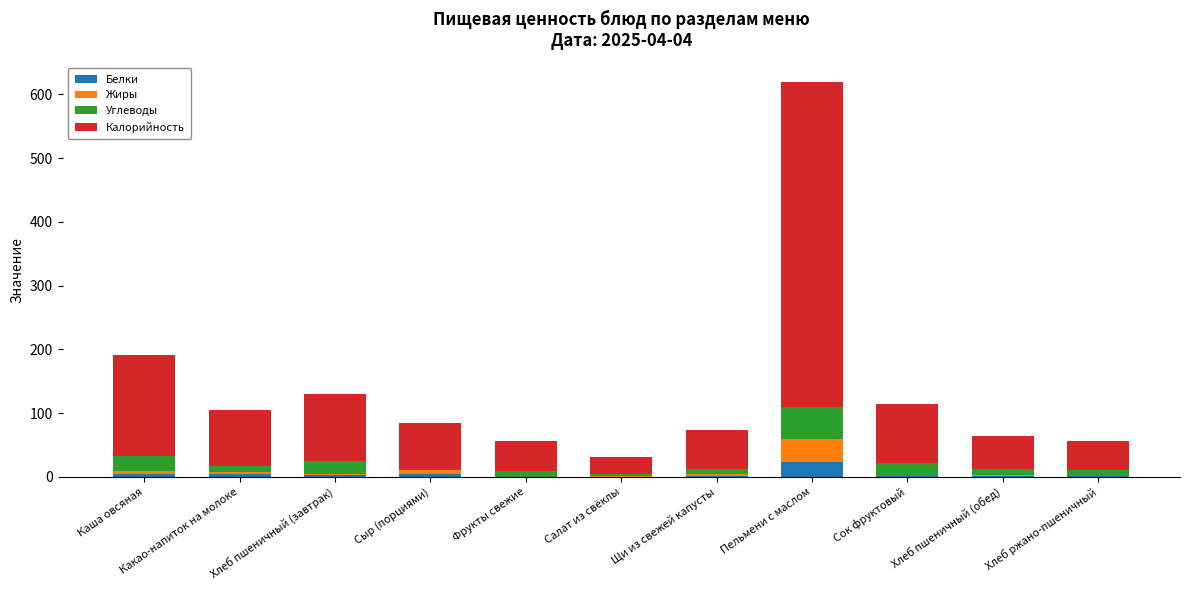

At which label is Белки closest to 11?

Сыр (порциями)